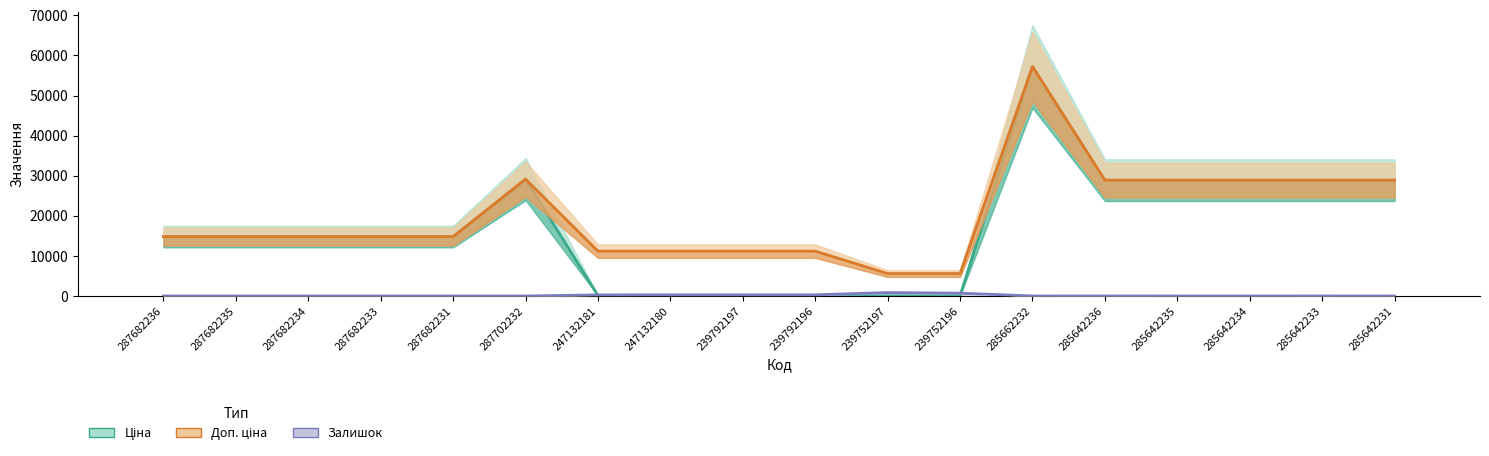

What is the difference between the Ціна values at 285642233 and 239792197?

28789.8